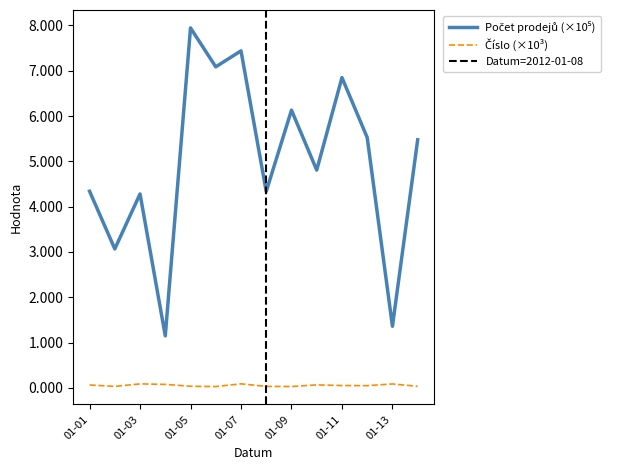

Does the chart have visible grid lines?

No